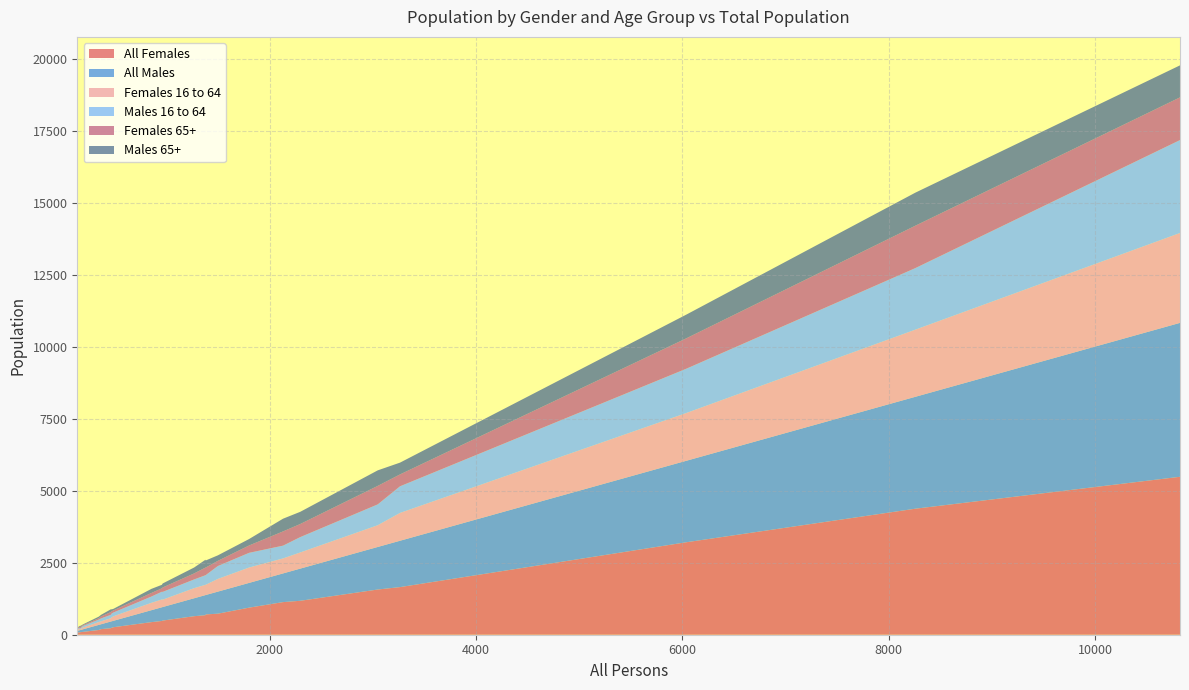

Reading right to left, extract all data points from this chart.

All Females: 1376=678	1266=643	8258=4374	2295=1178	364=195	961=491	852=437	2128=1132	188=98	1496=730	10824=5482	341=164	484=261	1799=940	3046=1569	167=90	159=82	1378=705	133=80	953=477	3262=1653	458=226	468=245	6039=3210
All Males: 1376=698	1266=623	8258=3884	2295=1117	364=169	961=470	852=415	2128=996	188=90	1496=766	10824=5342	341=177	484=223	1799=859	3046=1477	167=77	159=77	1378=673	133=53	953=476	3262=1609	458=232	468=223	6039=2829
Females 16 to 64: 1376=356	1266=350	8258=2330	2295=560	364=102	961=255	852=255	2128=520	188=61	1496=440	10824=3119	341=97	484=156	1799=533	3046=754	167=36	159=42	1378=355	133=47	953=270	3262=965	458=114	468=141	6039=1658
Males 16 to 64: 1376=334	1266=303	8258=2137	2295=534	364=101	961=271	852=219	2128=444	188=55	1496=449	10824=3226	341=88	484=132	1799=511	3046=724	167=34	159=33	1378=336	133=34	953=269	3262=925	458=119	468=133	6039=1538
Females 65+: 1376=265	1266=209	8258=1471	2295=454	364=69	961=153	852=124	2128=494	188=28	1496=179	10824=1482	341=47	484=73	1799=255	3046=642	167=40	159=38	1378=263	133=21	953=118	3262=412	458=96	468=73	6039=1055
Males 65+: 1376=272	1266=205	8258=1147	2295=423	364=55	961=139	852=142	2128=441	188=26	1496=191	10824=1111	341=54	484=54	1799=224	3046=539	167=35	159=36	1378=245	133=13	953=122	3262=409	458=95	468=67	6039=823